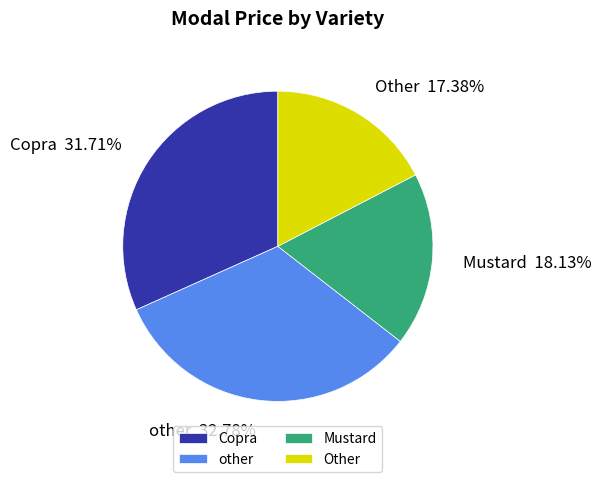

To the nearest percent, what is the difference between the other and Mustard slice percentages?

15%